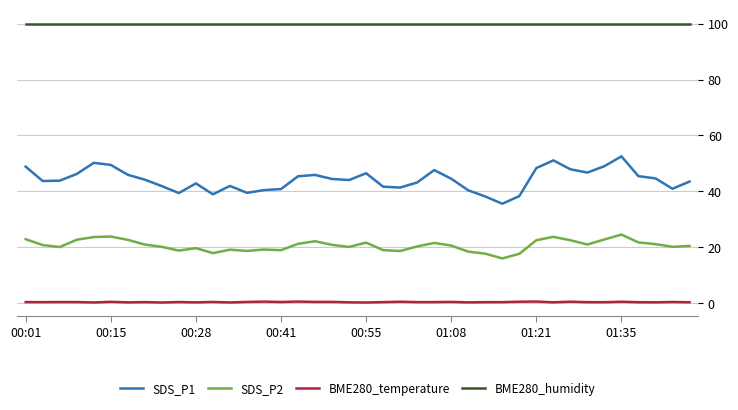

Which series has the largest total across all categories?

BME280_humidity